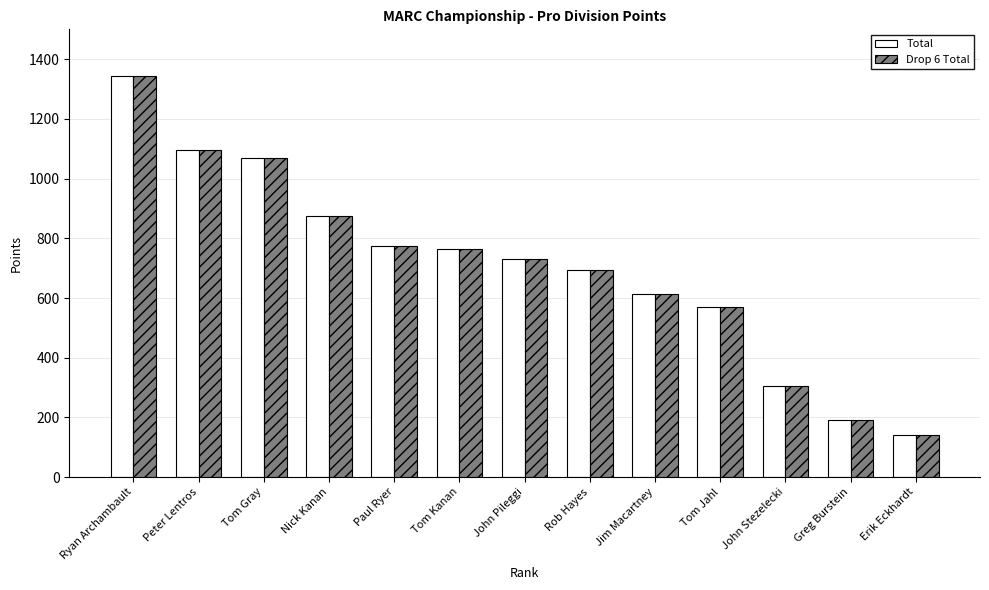

At which category is the sum across all series the highest?

Ryan Archambault